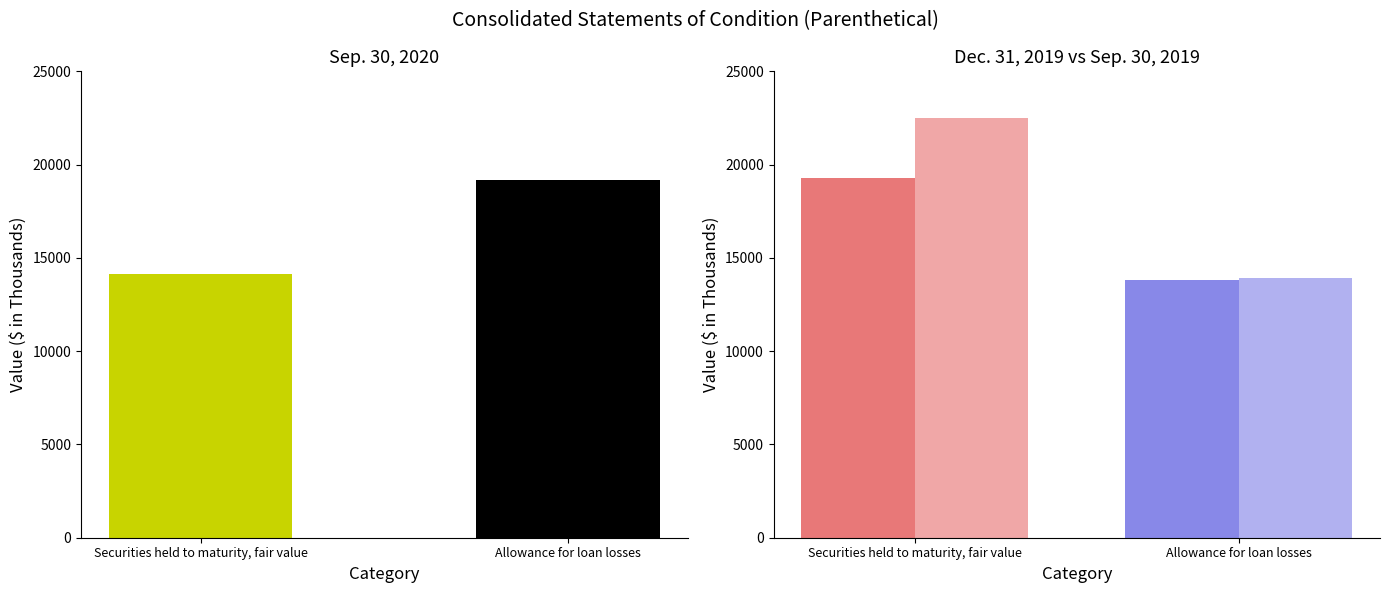

Is the value of Sep. 30, 2020 at Allowance for loan losses greater than the value of Dec. 31, 2019 at Securities held to maturity, fair value?

No